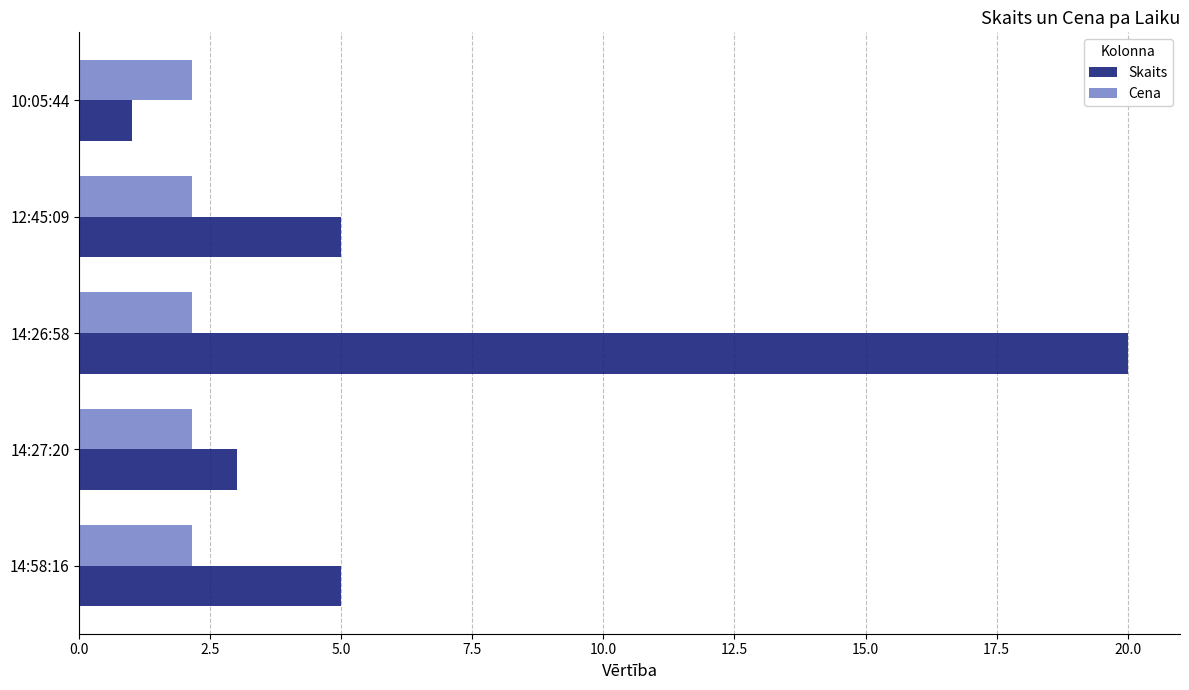

Which series has the largest range (max minus min)?

Skaits